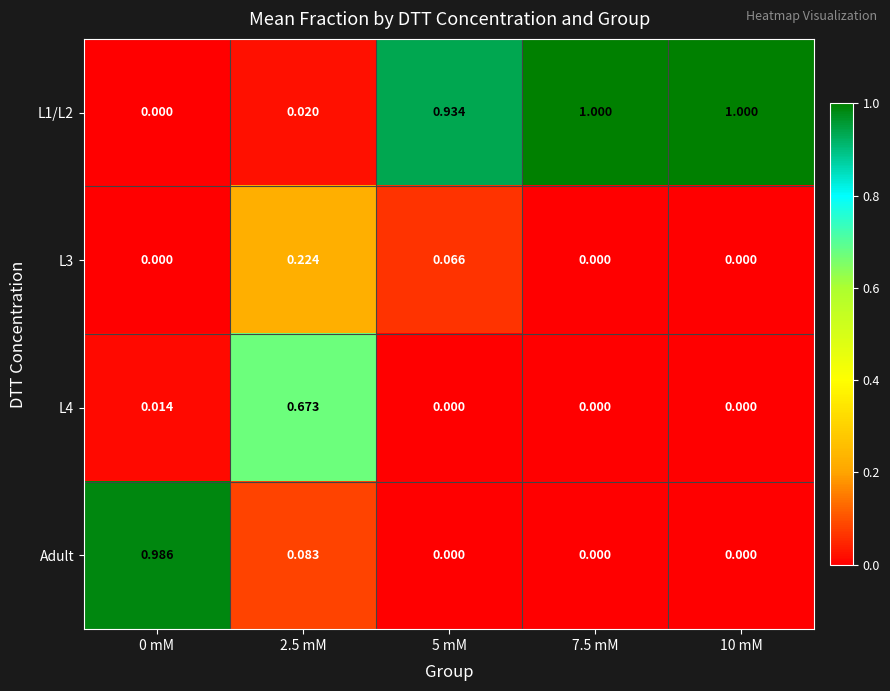

Is the value of L3 at 5 mM greater than the value of L1/L2 at 5 mM?

No